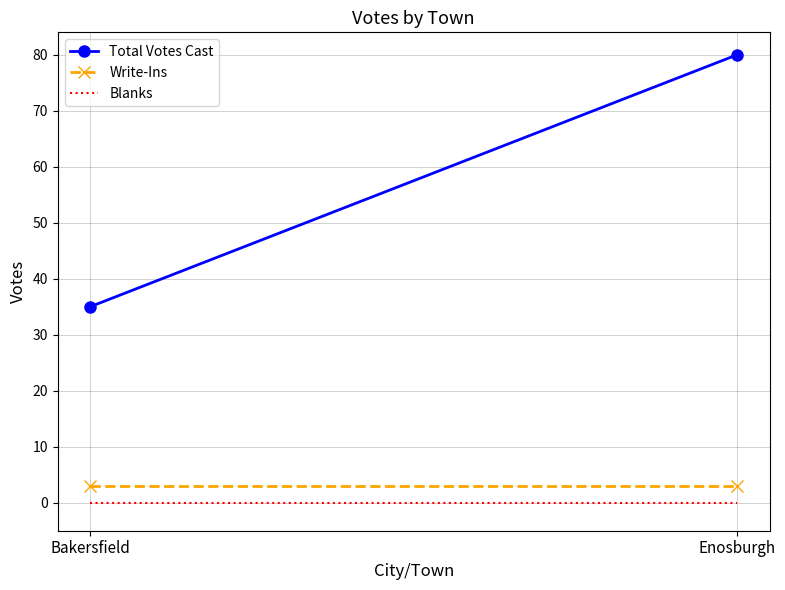

What is the label of the 1st point from the left?

Bakersfield